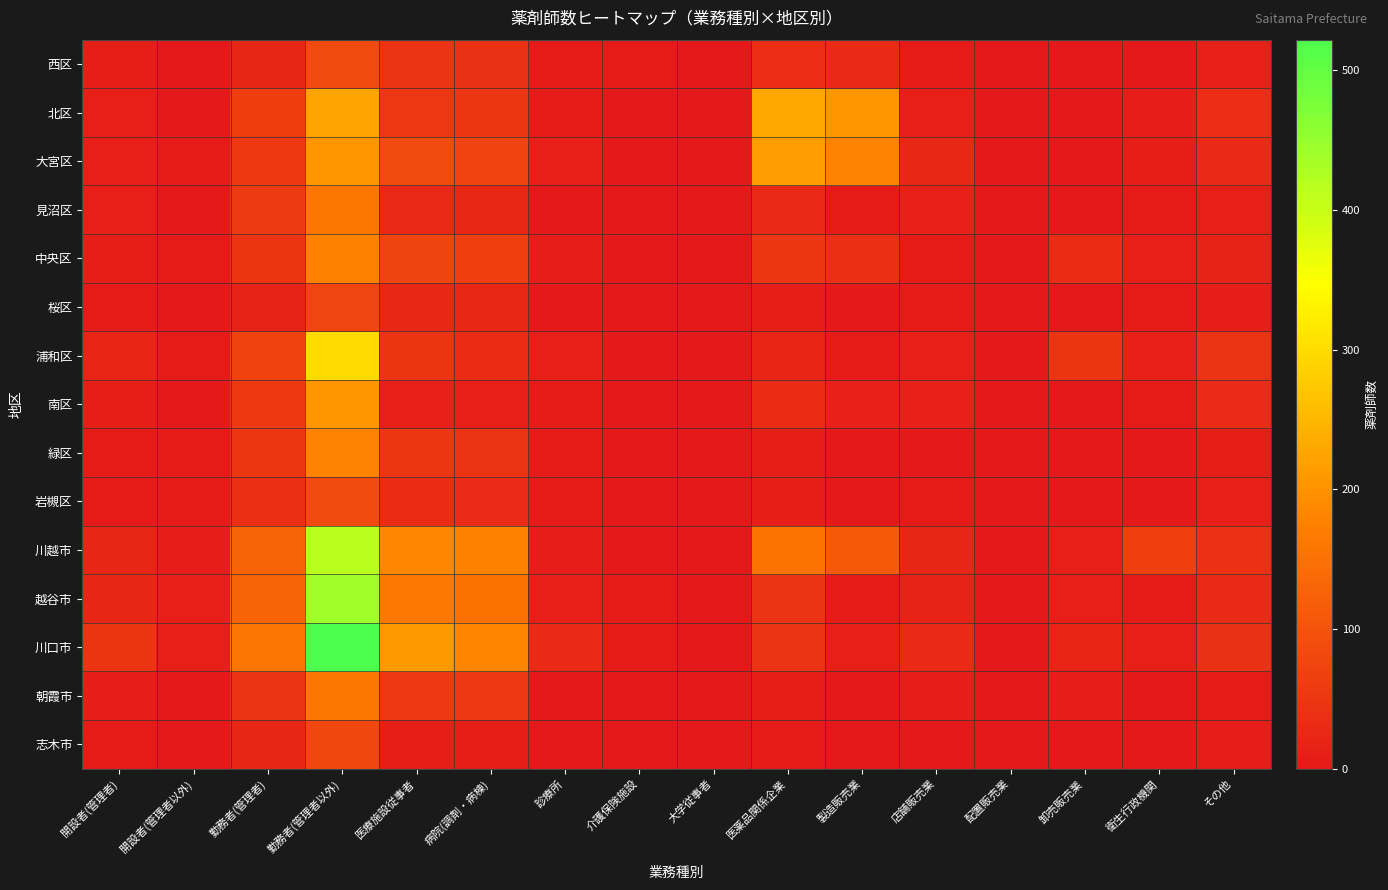

Reading left to right, extract all data points from this chart.

西区: 開設者(管理者)=10	開設者(管理者以外)=0	勤務者(管理者)=24	勤務者(管理者以外)=85	医療施設従事者=44	病院(調剤・病棟)=41	診療所=3	介護保険施設=3	大学従事者=1	医薬品関係企業=36	製造販売業=29	店舗販売業=6	配置販売業=1	卸売販売業=0	衛生行政機関=2	その他=15
北区: 開設者(管理者)=11	開設者(管理者以外)=1	勤務者(管理者)=65	勤務者(管理者以外)=226	医療施設従事者=51	病院(調剤・病棟)=47	診療所=4	介護保険施設=0	大学従事者=0	医薬品関係企業=231	製造販売業=204	店舗販売業=11	配置販売業=0	卸売販売業=1	衛生行政機関=8	その他=36
大宮区: 開設者(管理者)=11	開設者(管理者以外)=4	勤務者(管理者)=55	勤務者(管理者以外)=205	医療施設従事者=84	病院(調剤・病棟)=73	診療所=11	介護保険施設=0	大学従事者=0	医薬品関係企業=215	製造販売業=179	店舗販売業=25	配置販売業=1	卸売販売業=0	衛生行政機関=10	その他=29
見沼区: 開設者(管理者)=11	開設者(管理者以外)=1	勤務者(管理者)=59	勤務者(管理者以外)=161	医療施設従事者=27	病院(調剤・病棟)=25	診療所=2	介護保険施設=0	大学従事者=1	医薬品関係企業=28	製造販売業=5	店舗販売業=16	配置販売業=0	卸売販売業=0	衛生行政機関=4	その他=13
中央区: 開設者(管理者)=10	開設者(管理者以外)=4	勤務者(管理者)=46	勤務者(管理者以外)=177	医療施設従事者=75	病院(調剤・病棟)=67	診療所=8	介護保険施設=0	大学従事者=0	医薬品関係企業=48	製造販売業=38	店舗販売業=5	配置販売業=0	卸売販売業=34	衛生行政機関=11	その他=17
桜区: 開設者(管理者)=3	開設者(管理者以外)=0	勤務者(管理者)=18	勤務者(管理者以外)=77	医療施設従事者=26	病院(調剤・病棟)=25	診療所=1	介護保険施設=0	大学従事者=1	医薬品関係企業=9	製造販売業=2	店舗販売業=5	配置販売業=0	卸売販売業=0	衛生行政機関=3	その他=7
浦和区: 開設者(管理者)=20	開設者(管理者以外)=3	勤務者(管理者)=70	勤務者(管理者以外)=299	医療施設従事者=45	病院(調剤・病棟)=34	診療所=11	介護保険施設=0	大学従事者=0	医薬品関係企業=19	製造販売業=3	店舗販売業=12	配置販売業=0	卸売販売業=45	衛生行政機関=15	その他=44
南区: 開設者(管理者)=10	開設者(管理者以外)=2	勤務者(管理者)=55	勤務者(管理者以外)=204	医療施設従事者=16	病院(調剤・病棟)=11	診療所=5	介護保険施設=0	大学従事者=0	医薬品関係企業=34	製造販売業=16	店舗販売業=15	配置販売業=0	卸売販売業=0	衛生行政機関=4	その他=32
緑区: 開設者(管理者)=6	開設者(管理者以外)=4	勤務者(管理者)=49	勤務者(管理者以外)=179	医療施設従事者=47	病院(調剤・病棟)=44	診療所=3	介護保険施設=2	大学従事者=0	医薬品関係企業=10	製造販売業=2	店舗販売業=1	配置販売業=0	卸売販売業=0	衛生行政機関=1	その他=9
岩槻区: 開設者(管理者)=4	開設者(管理者以外)=3	勤務者(管理者)=38	勤務者(管理者以外)=85	医療施設従事者=34	病院(調剤・病棟)=31	診療所=3	介護保険施設=1	大学従事者=0	医薬品関係企業=9	製造販売業=0	店舗販売業=6	配置販売業=0	卸売販売業=0	衛生行政機関=0	その他=12
川越市: 開設者(管理者)=24	開設者(管理者以外)=8	勤務者(管理者)=128	勤務者(管理者以外)=414	医療施設従事者=184	病院(調剤・病棟)=176	診療所=8	介護保険施設=2	大学従事者=1	医薬品関係企業=153	製造販売業=112	店舗販売業=23	配置販売業=0	卸売販売業=14	衛生行政機関=66	その他=40
越谷市: 開設者(管理者)=24	開設者(管理者以外)=11	勤務者(管理者)=128	勤務者(管理者以外)=440	医療施設従事者=163	病院(調剤・病棟)=152	診療所=11	介護保険施設=3	大学従事者=2	医薬品関係企業=44	製造販売業=5	店舗販売業=18	配置販売業=0	卸売販売業=11	衛生行政機関=3	その他=30
川口市: 開設者(管理者)=45	開設者(管理者以外)=14	勤務者(管理者)=156	勤務者(管理者以外)=522	医療施設従事者=210	病院(調剤・病棟)=180	診療所=30	介護保険施設=5	大学従事者=0	医薬品関係企業=43	製造販売業=13	店舗販売業=29	配置販売業=0	卸売販売業=20	衛生行政機関=13	その他=41
朝霞市: 開設者(管理者)=7	開設者(管理者以外)=2	勤務者(管理者)=43	勤務者(管理者以外)=160	医療施設従事者=53	病院(調剤・病棟)=51	診療所=2	介護保険施設=0	大学従事者=0	医薬品関係企業=9	製造販売業=0	店舗販売業=8	配置販売業=0	卸売販売業=7	衛生行政機関=2	その他=6
志木市: 開設者(管理者)=5	開設者(管理者以外)=2	勤務者(管理者)=23	勤務者(管理者以外)=78	医療施設従事者=9	病院(調剤・病棟)=9	診療所=0	介護保険施設=0	大学従事者=0	医薬品関係企業=3	製造販売業=0	店舗販売業=2	配置販売業=0	卸売販売業=0	衛生行政機関=0	その他=7